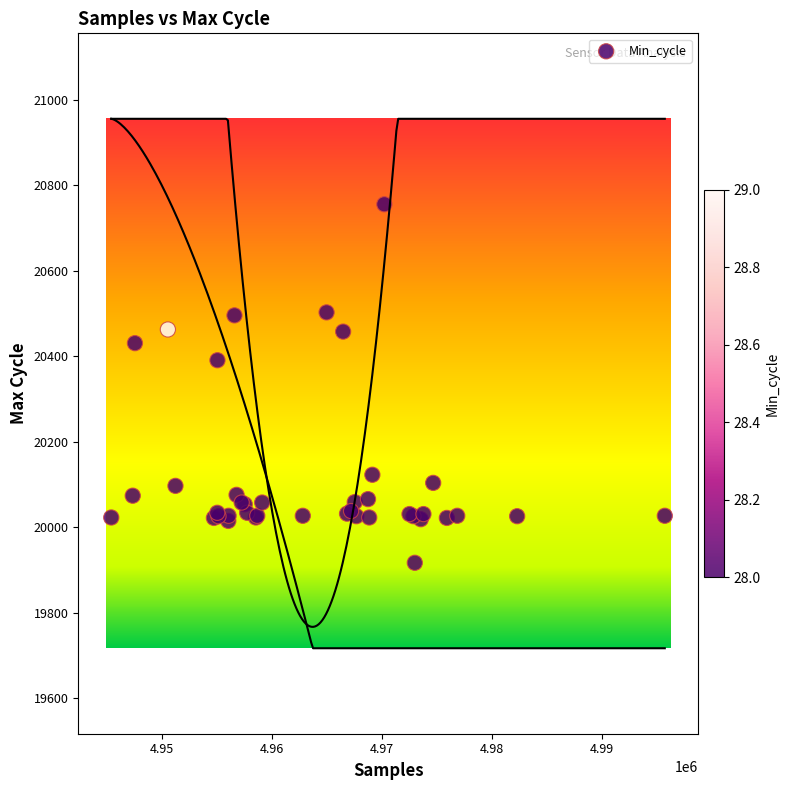

What Y value in the scatter plot is closest to 20336?

20391